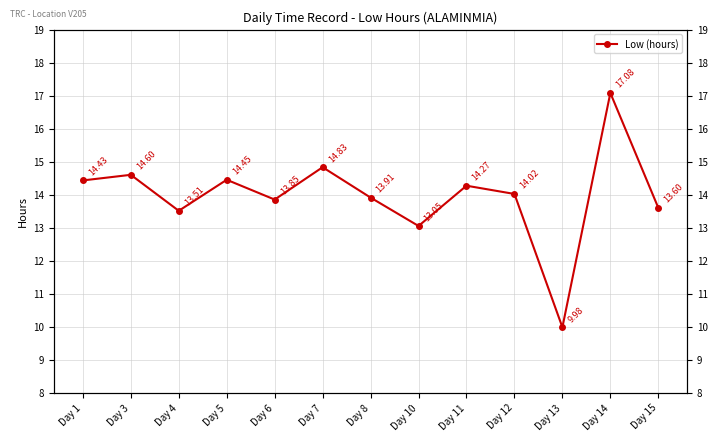

How many lines are shown in the chart?

1